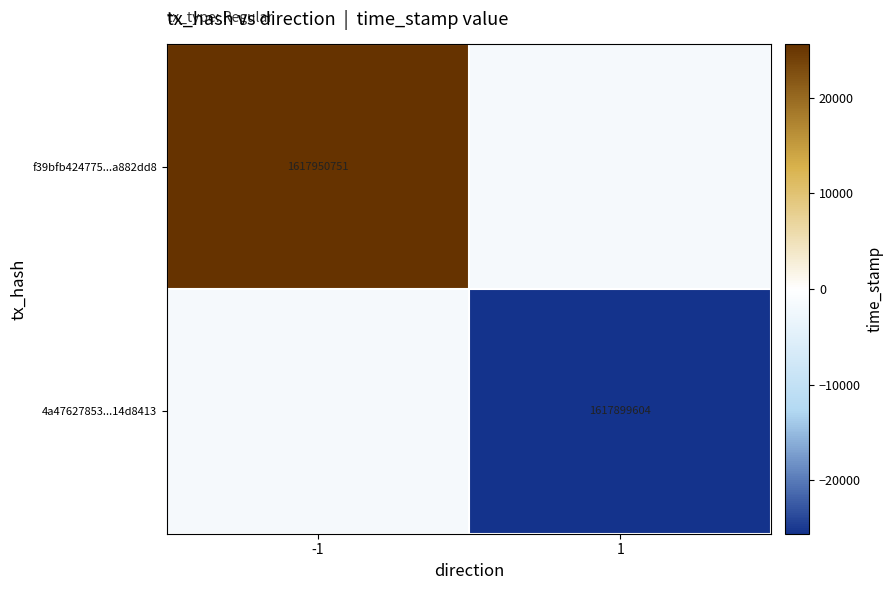

True or false: f39bfb424775...a882dd8 has a value of 1617950751.0 at -1.

True